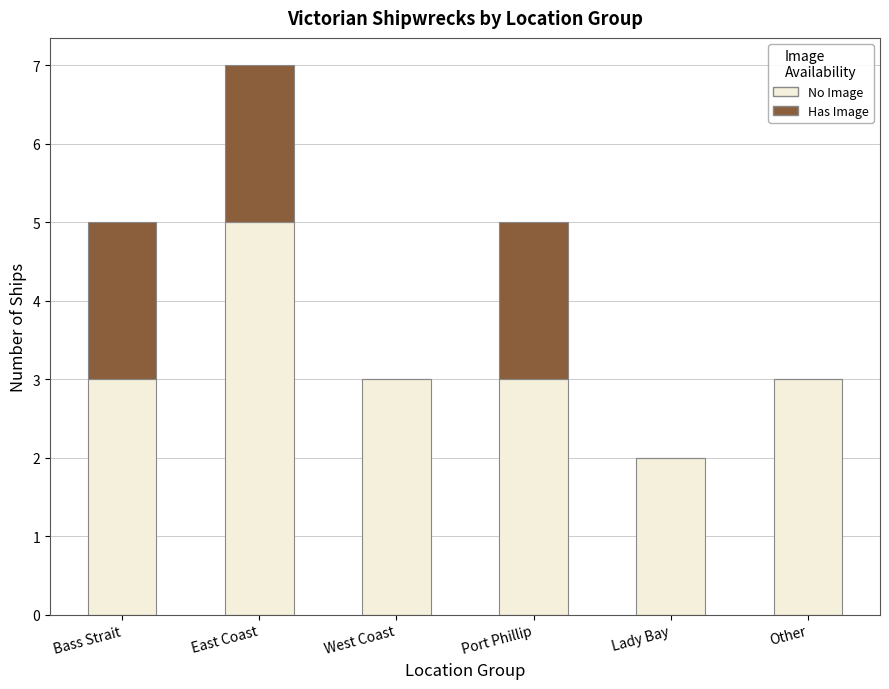

Which category has the highest value in the No Image series?

East Coast